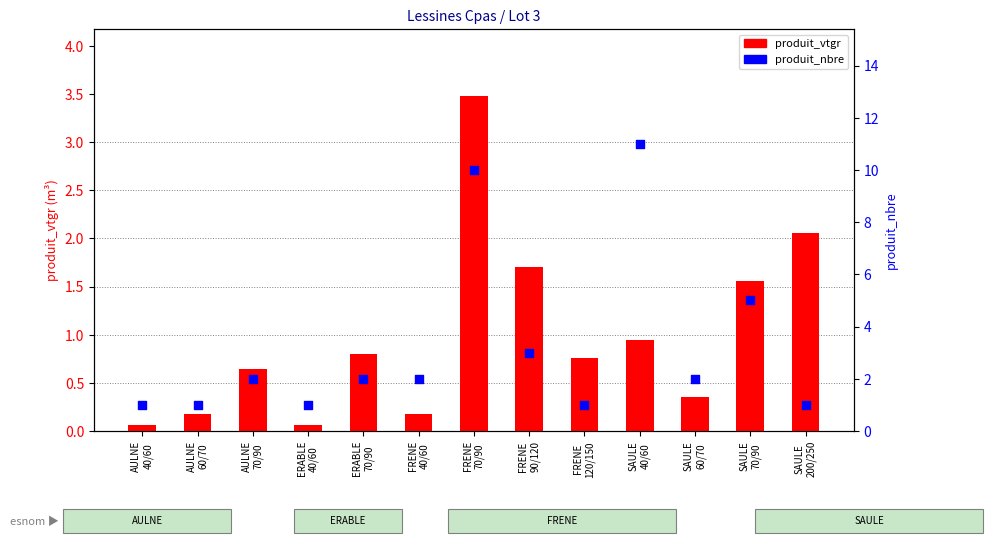

Is the value of produit_vtgr at FRENE
40/60 greater than the value of produit_nbre at FRENE
120/150?

No